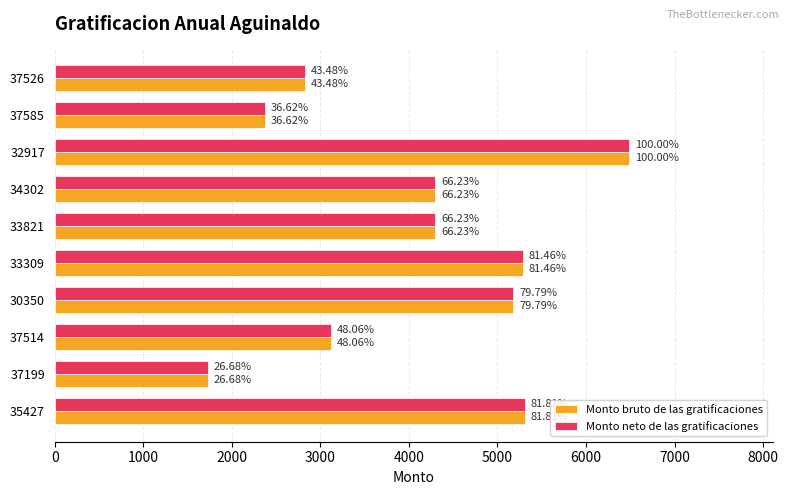

What are all the series names shown in the legend?

Monto bruto de las gratificaciones, Monto neto de las gratificaciones